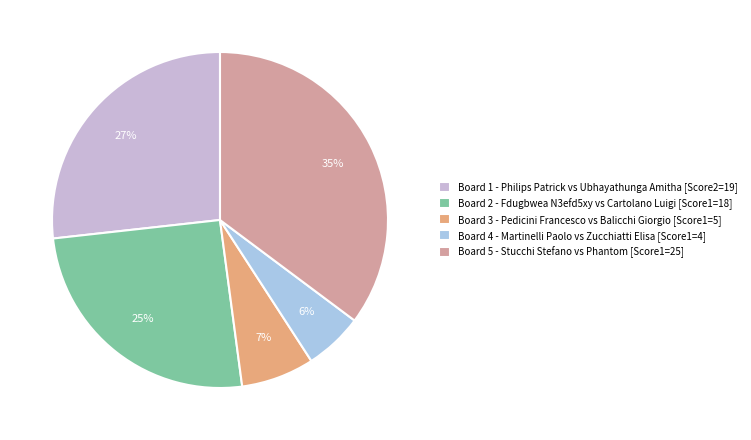

How many slices are in this pie chart?

5